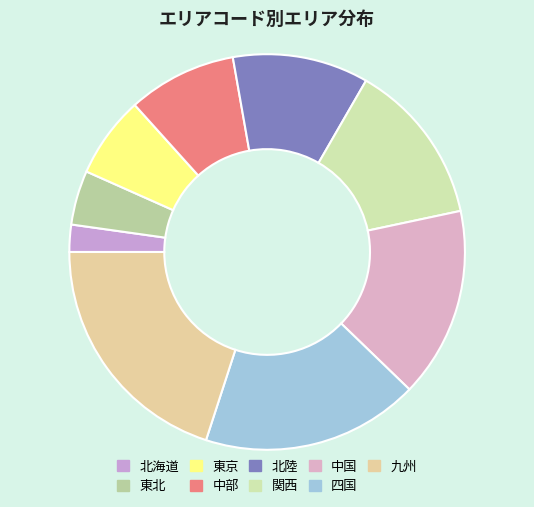

Which slice is the largest?

九州